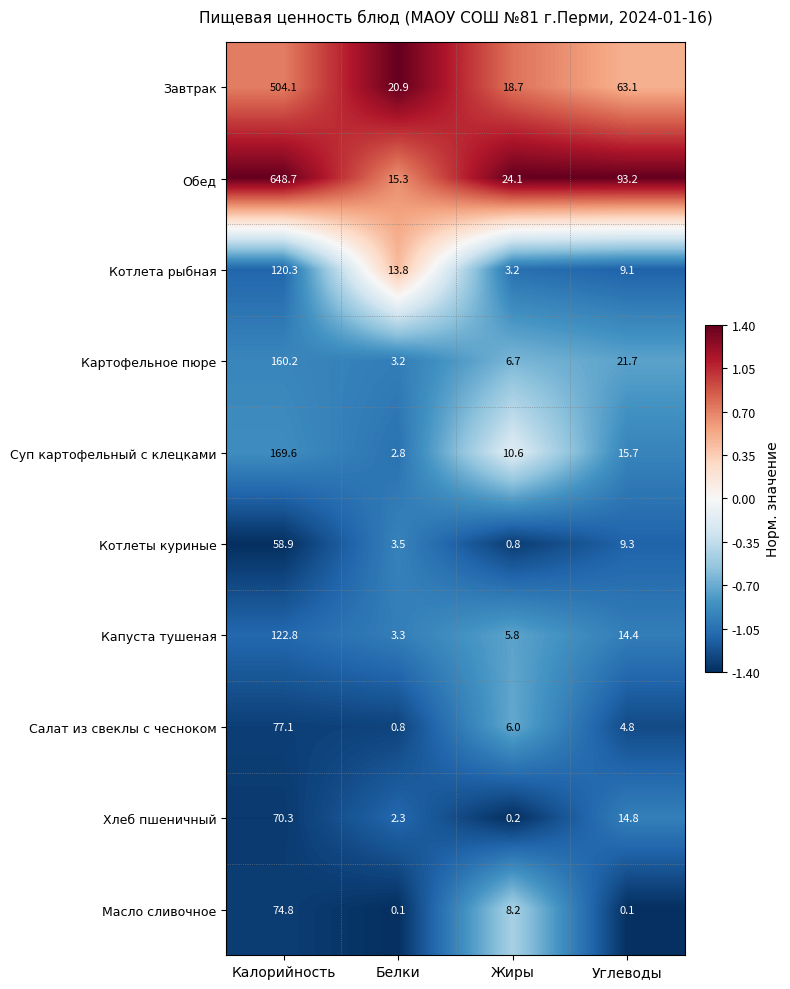

At which label is Котлеты куриные closest to 29?

Углеводы